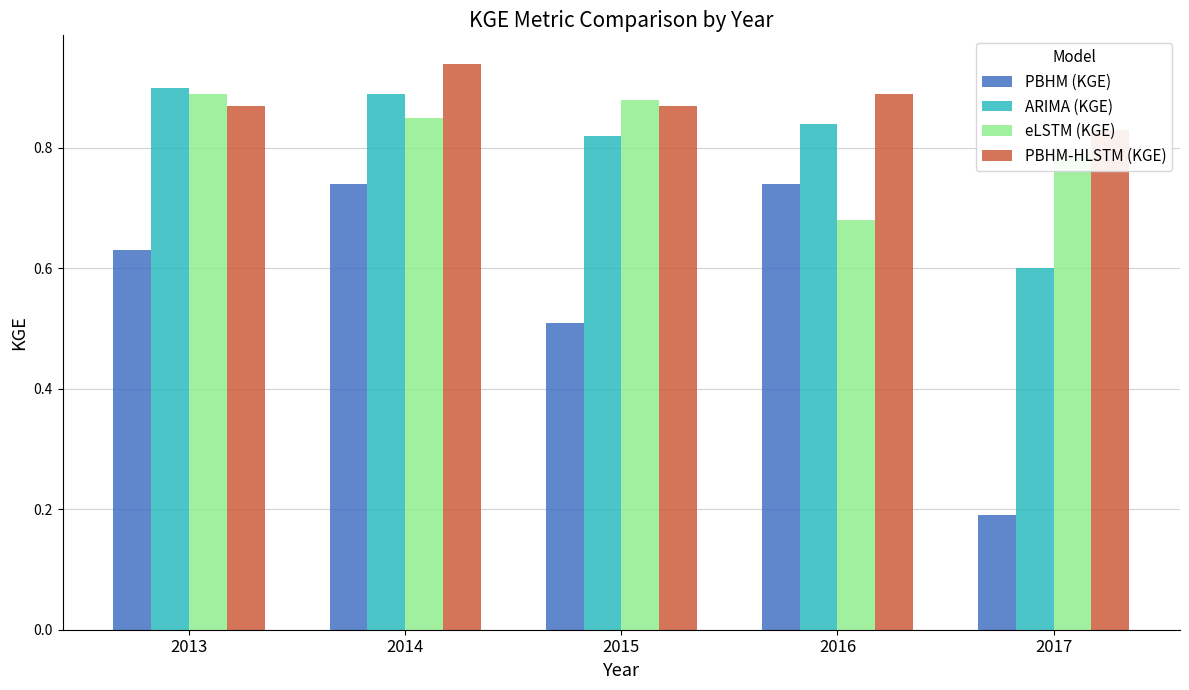

Reading left to right, extract all data points from this chart.

PBHM (KGE): 0.6	0.7	0.5	0.7	0.2
ARIMA (KGE): 0.9	0.9	0.8	0.8	0.6
eLSTM (KGE): 0.9	0.8	0.9	0.7	0.8
PBHM-HLSTM (KGE): 0.9	0.9	0.9	0.9	0.8